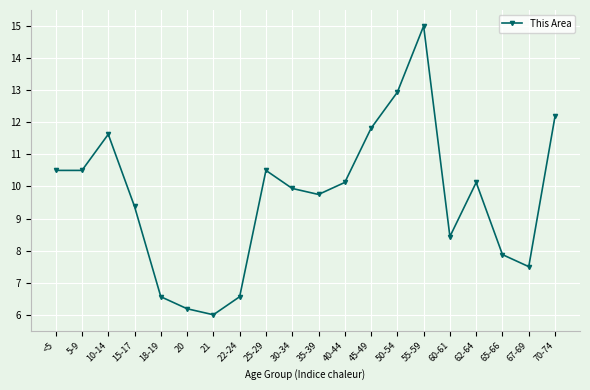

True or false: the data shows 7.5 at 67-69.

True